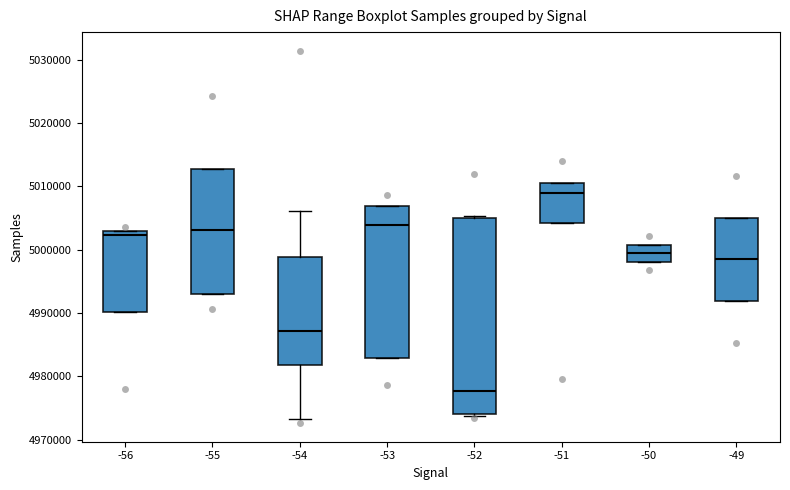

Where does the median line of the box at x = -49 sit on the y-axis? The values are not printed on the chart, so give them approximately, as read against the axis.

4998000